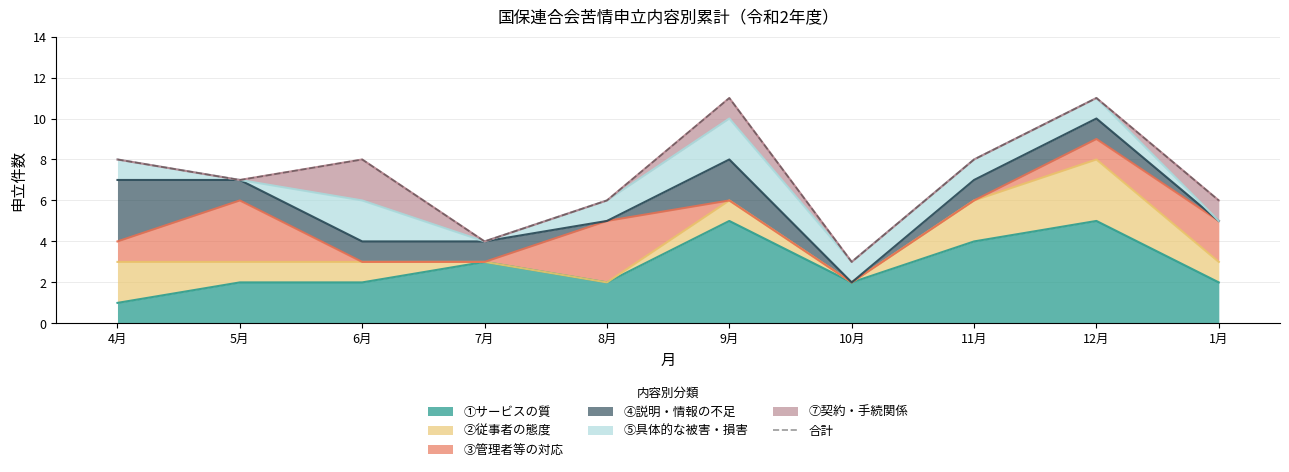

What is the difference between the second highest and second lowest values?

7